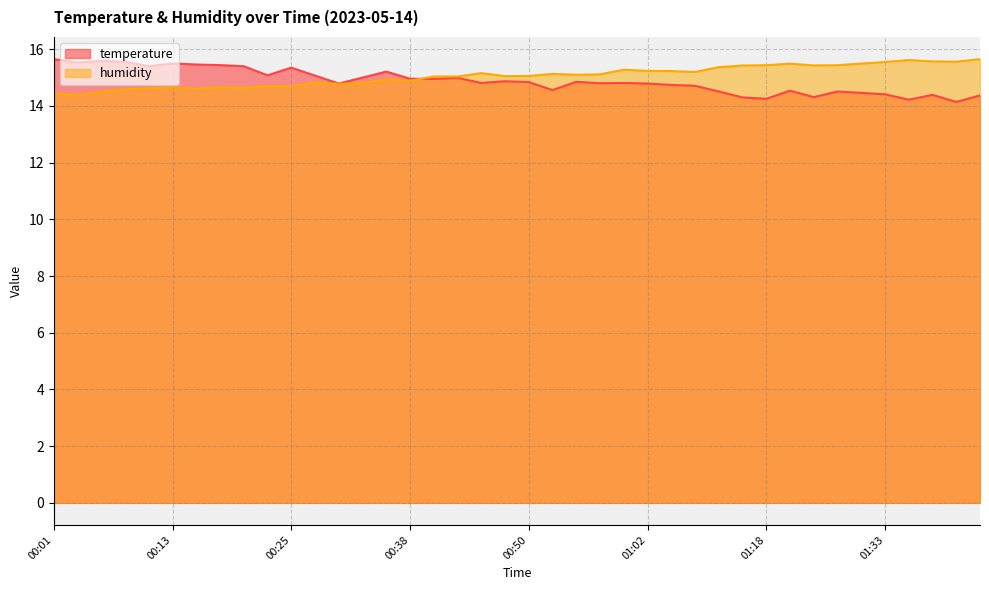

The value of temperature at 00:50 is 14.8. True or false?

True